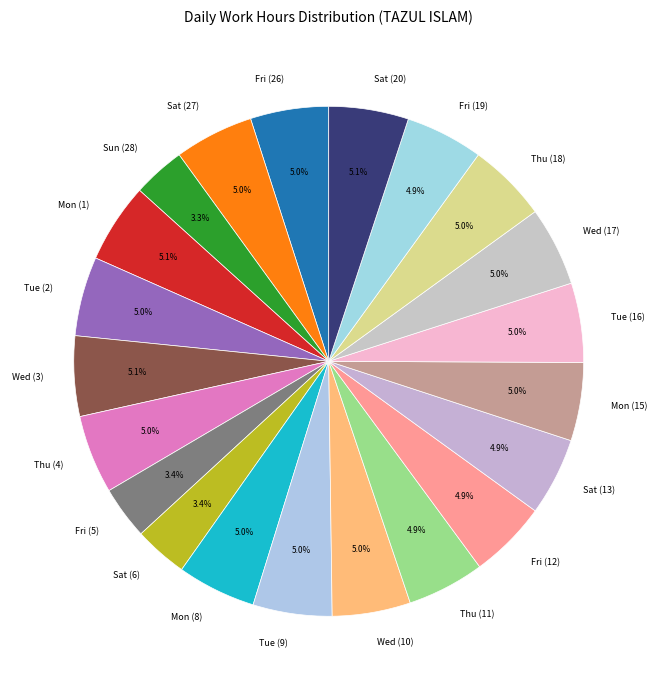

Is it true that Tue (16) is 1% of the pie?

False